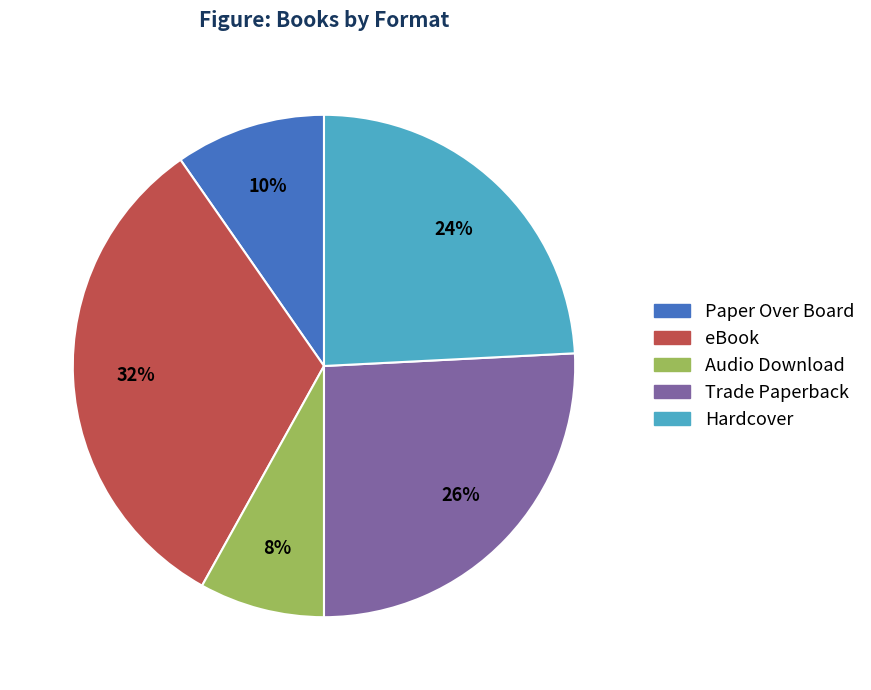

Which slice is the largest?

eBook